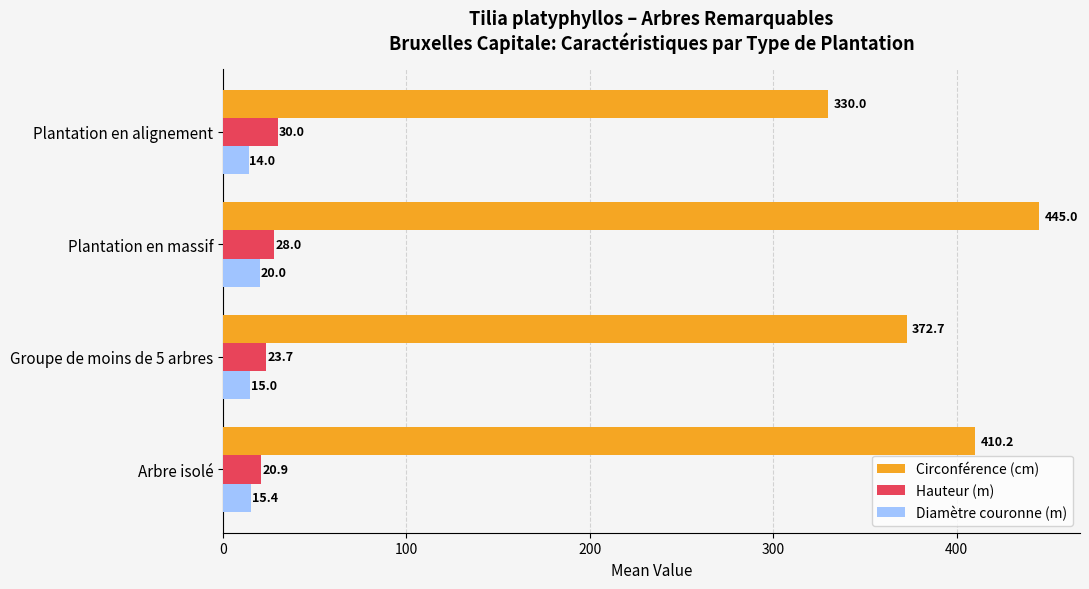

At how many categories does at least one series exceed 261?

4